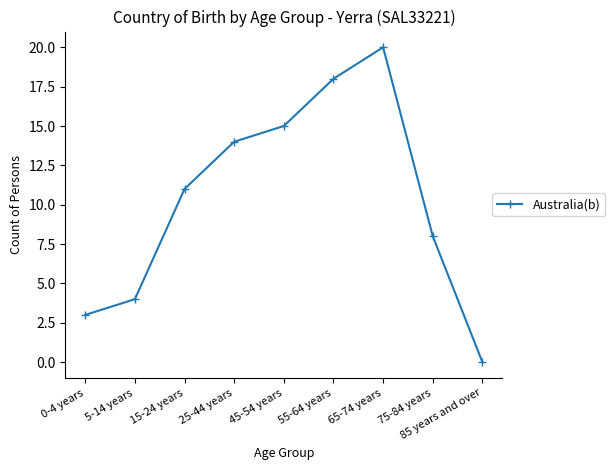

What is the sum of the values at 45-54 years and 55-64 years?

33